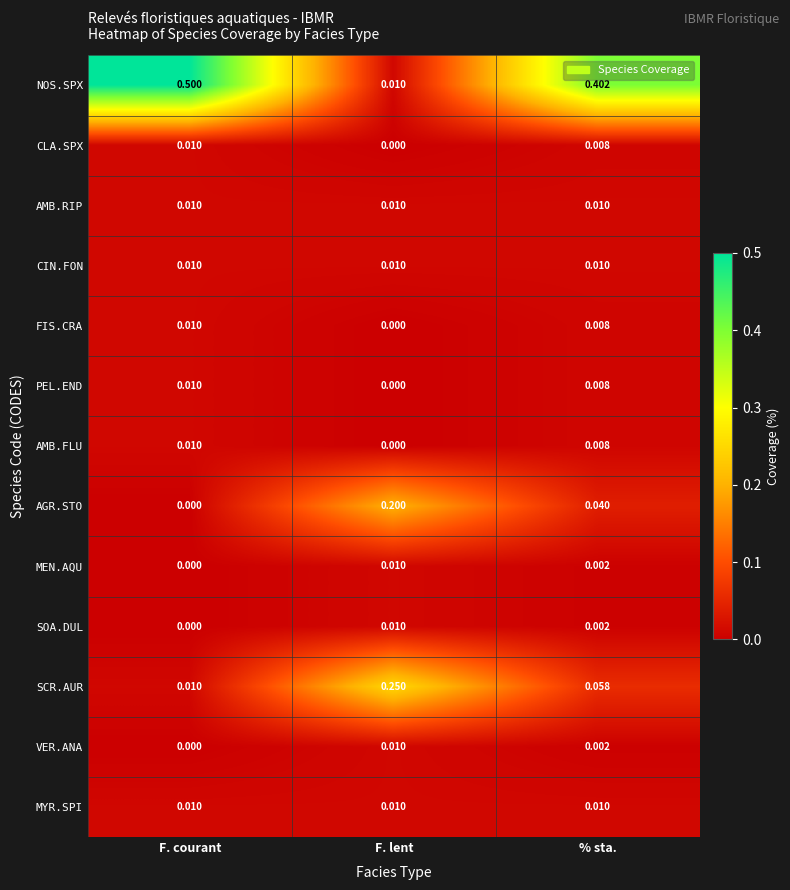

At which category is the sum across all series the highest?

F. courant